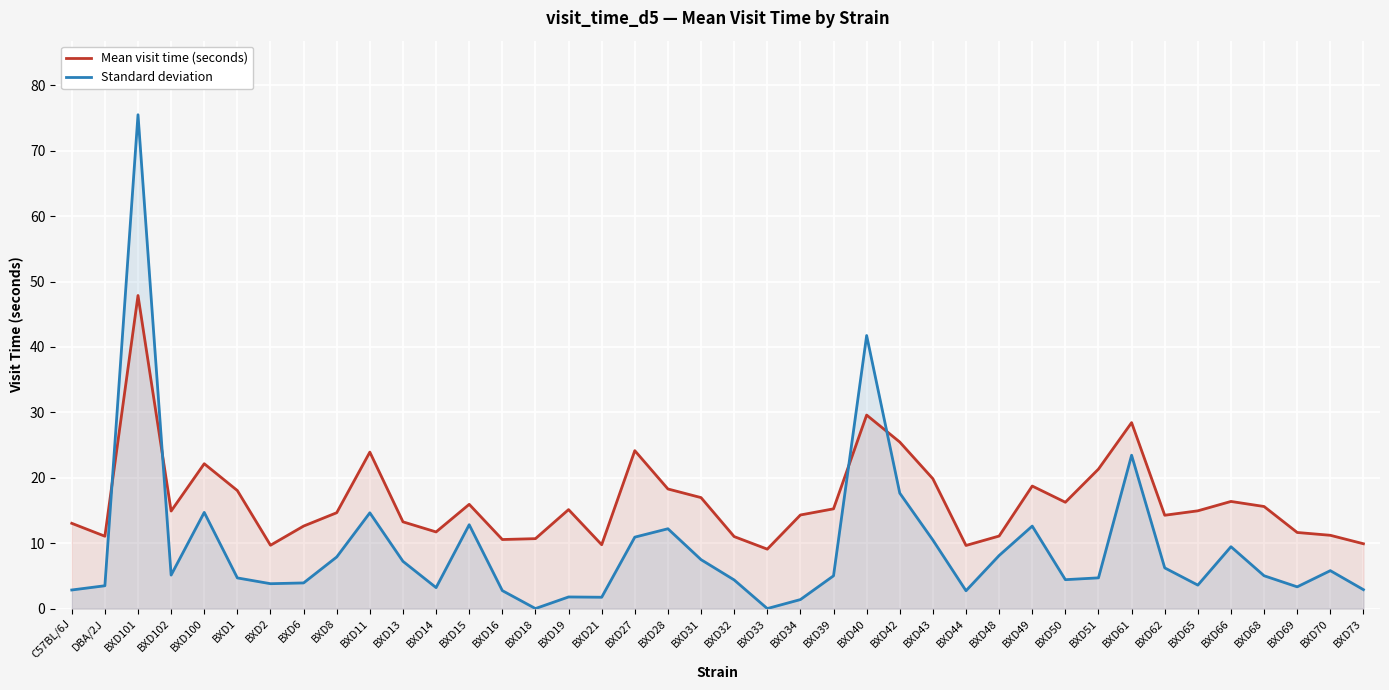

Where do Mean visit time (seconds) and Standard deviation first cross each other?

DBA/2J and BXD101